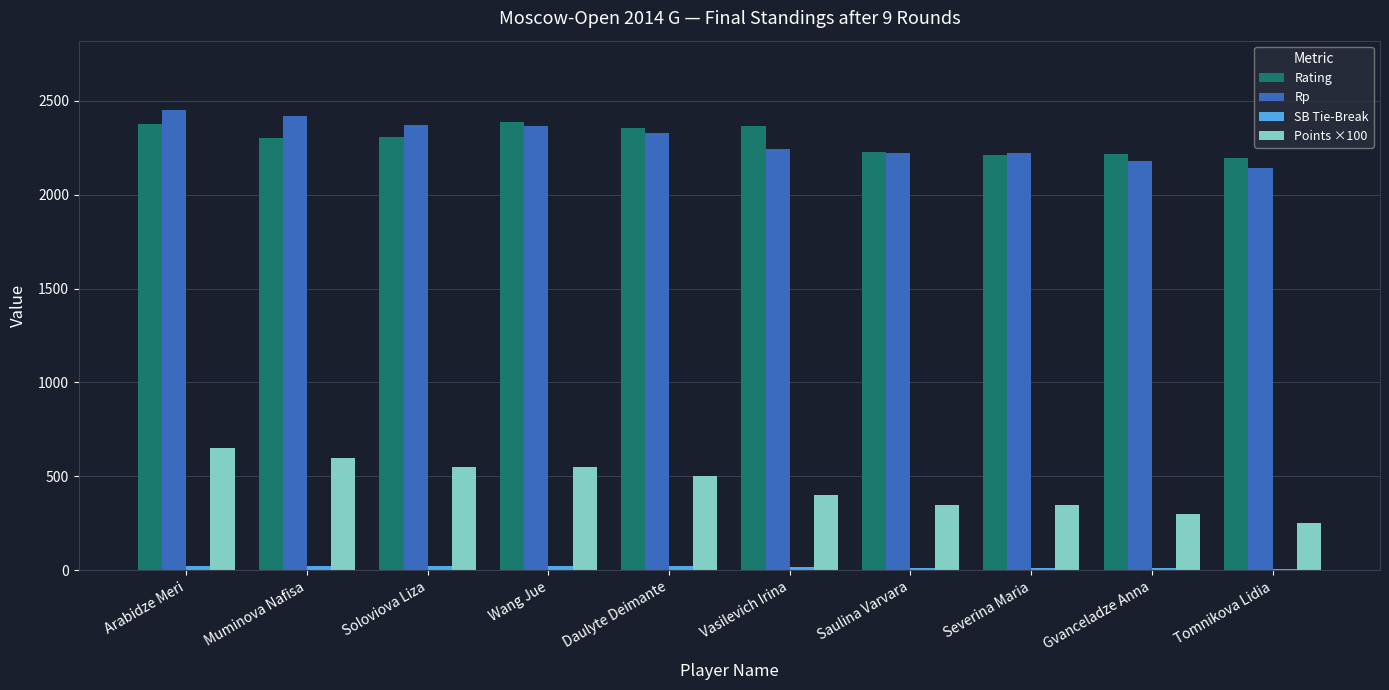

At how many categories does at least one series exceed 644?

10